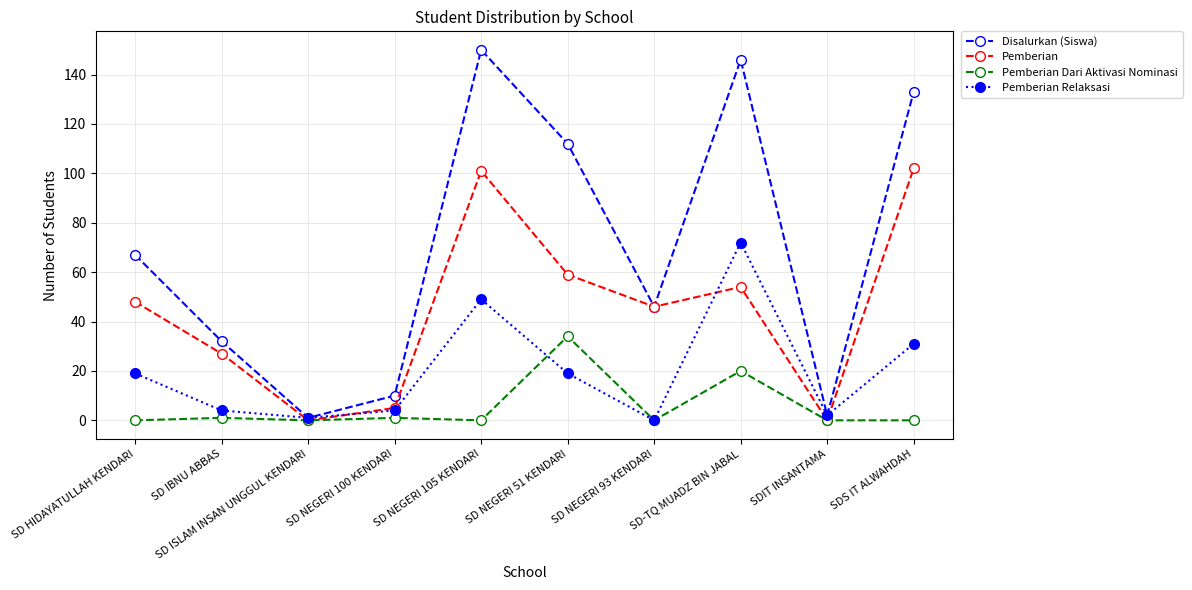

True or false: Pemberian Relaksasi has more than 0 points higher than both neighbors.

True